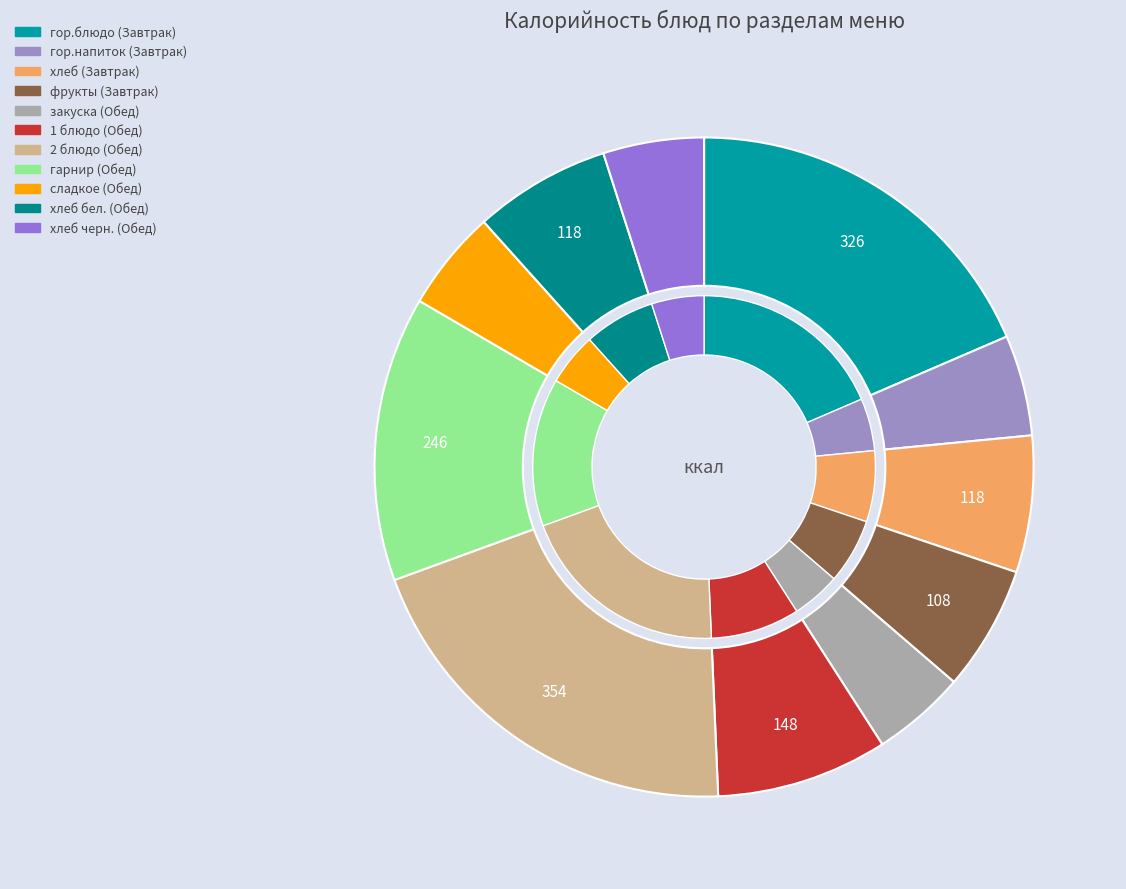

Does any single category account for the majority?

No